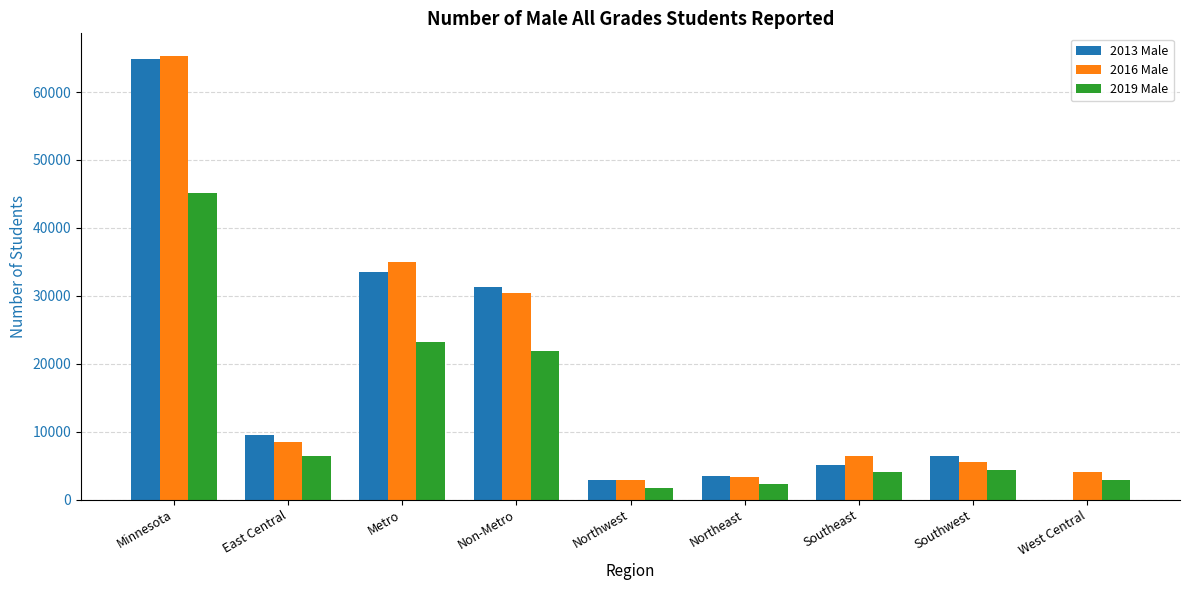

What is the maximum value for 2019 Male?

45186